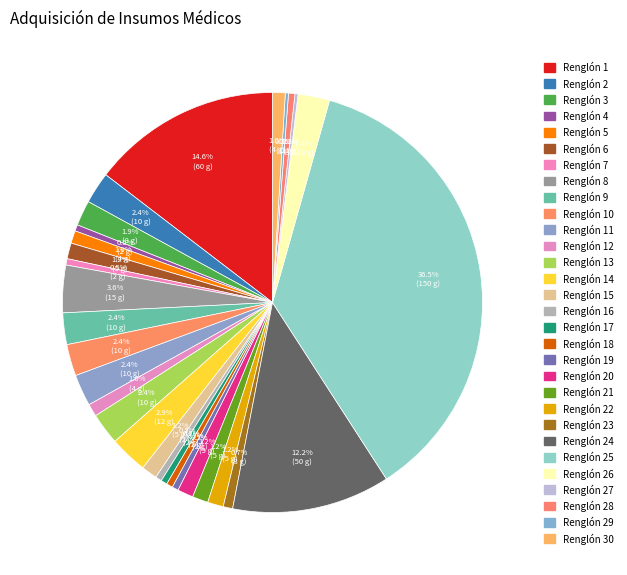

To the nearest percent, what is the average slice percentage?

3%